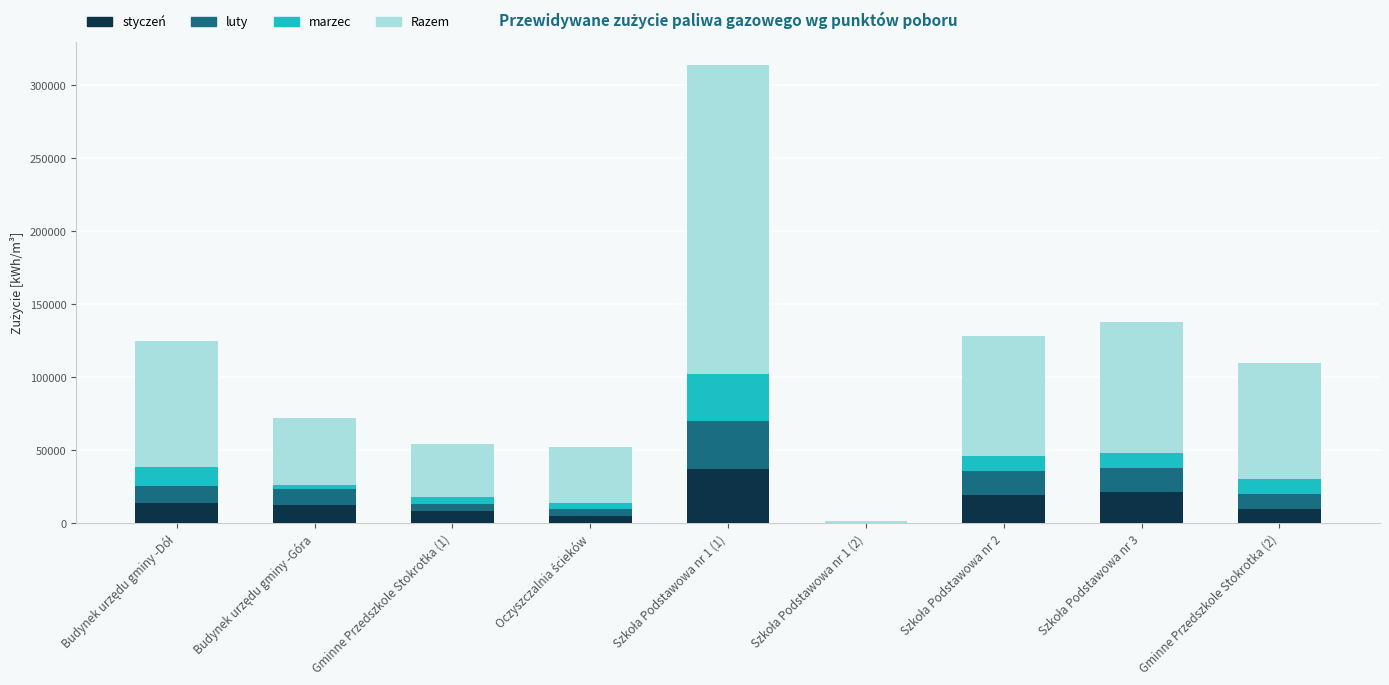

What is the highest value of the styczeń series?

37000